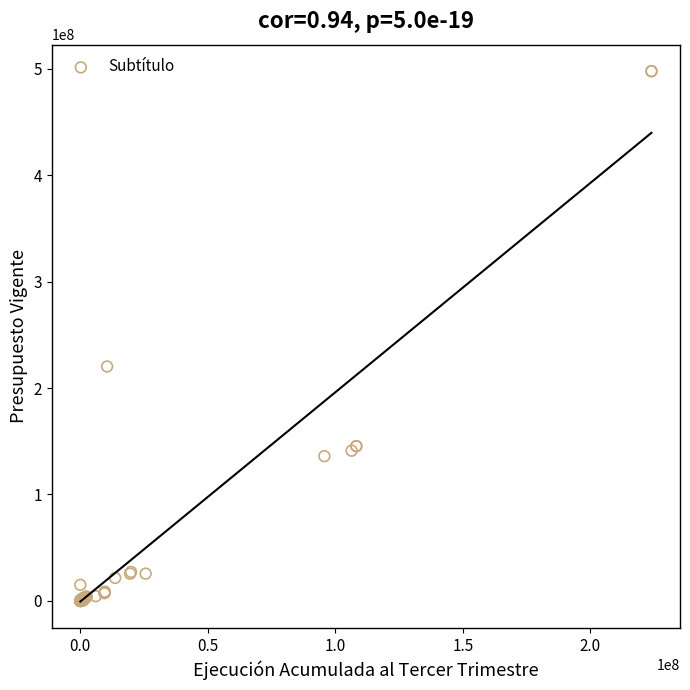

What Y value in the scatter plot is closest to 248816332?

220230726